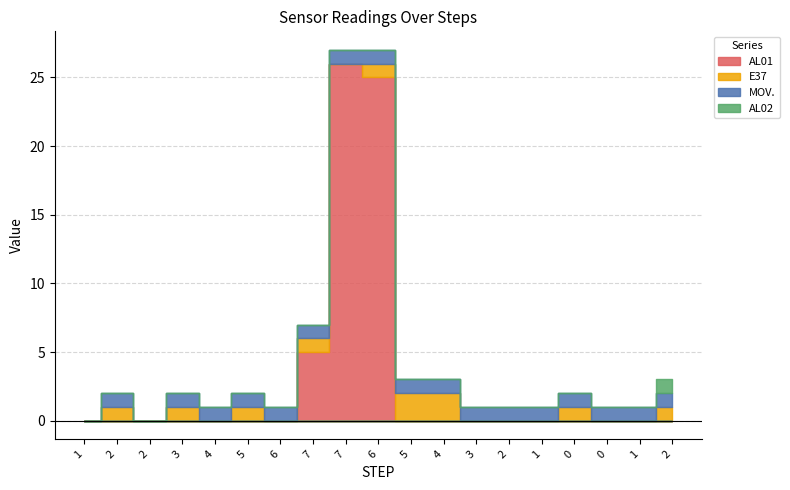

True or false: MOV. and AL01 intersect in this chart.

True